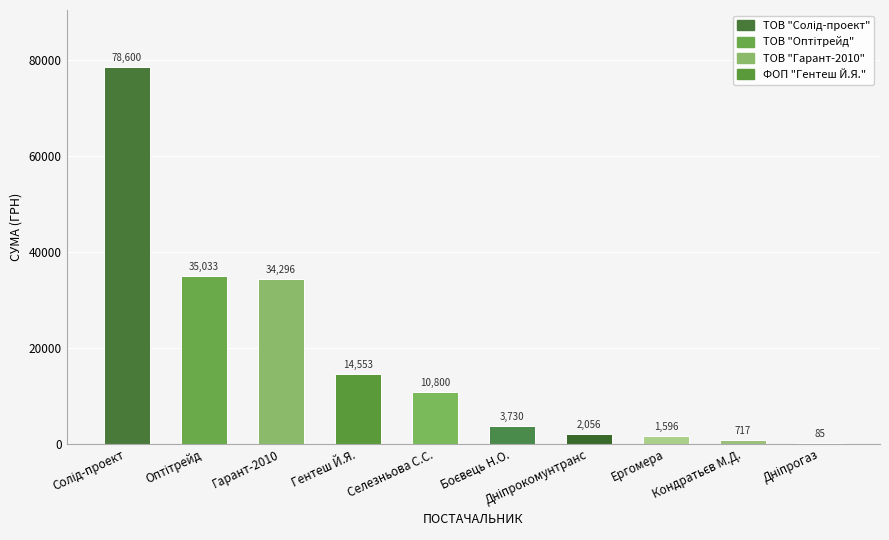

What is the maximum value shown in the chart?

78600.0